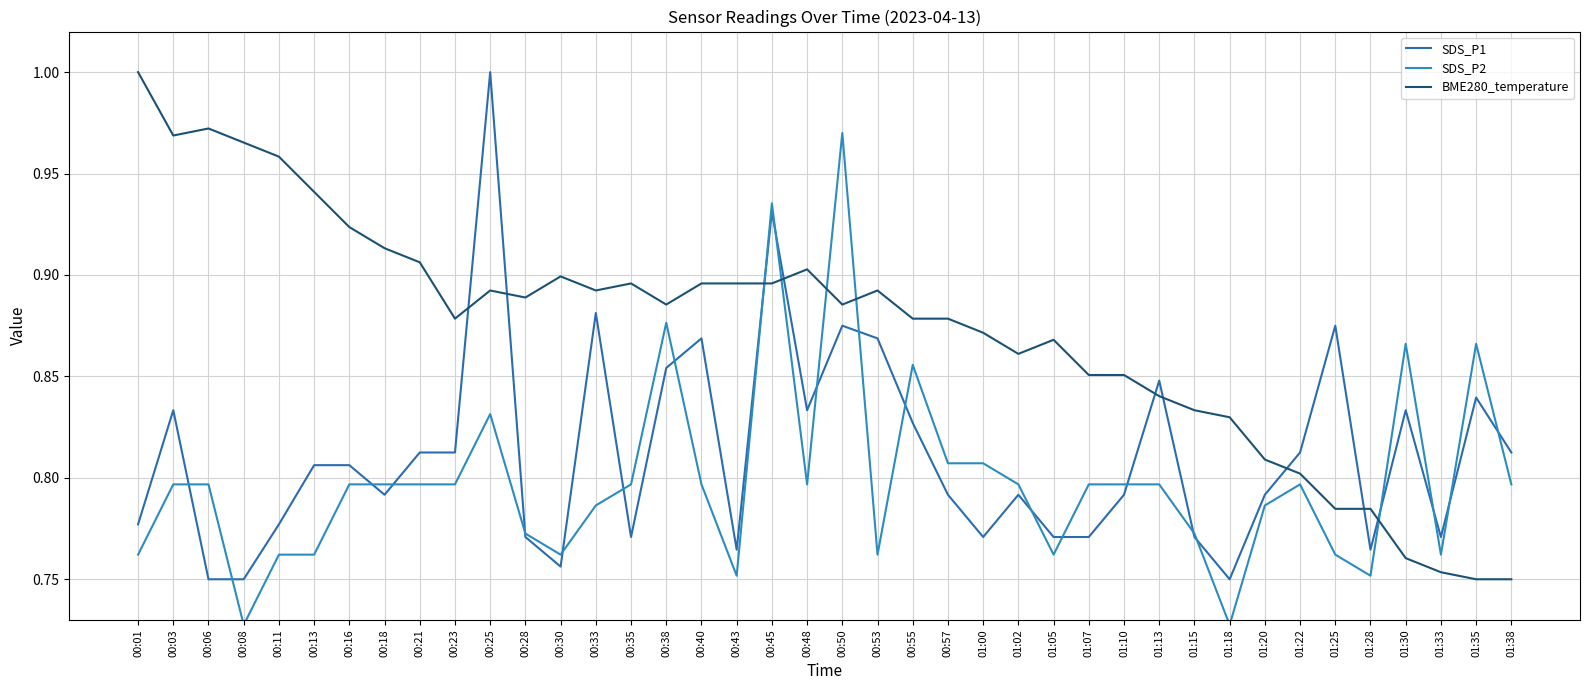

At which label does SDS_P1 reach its minimum?

00:06